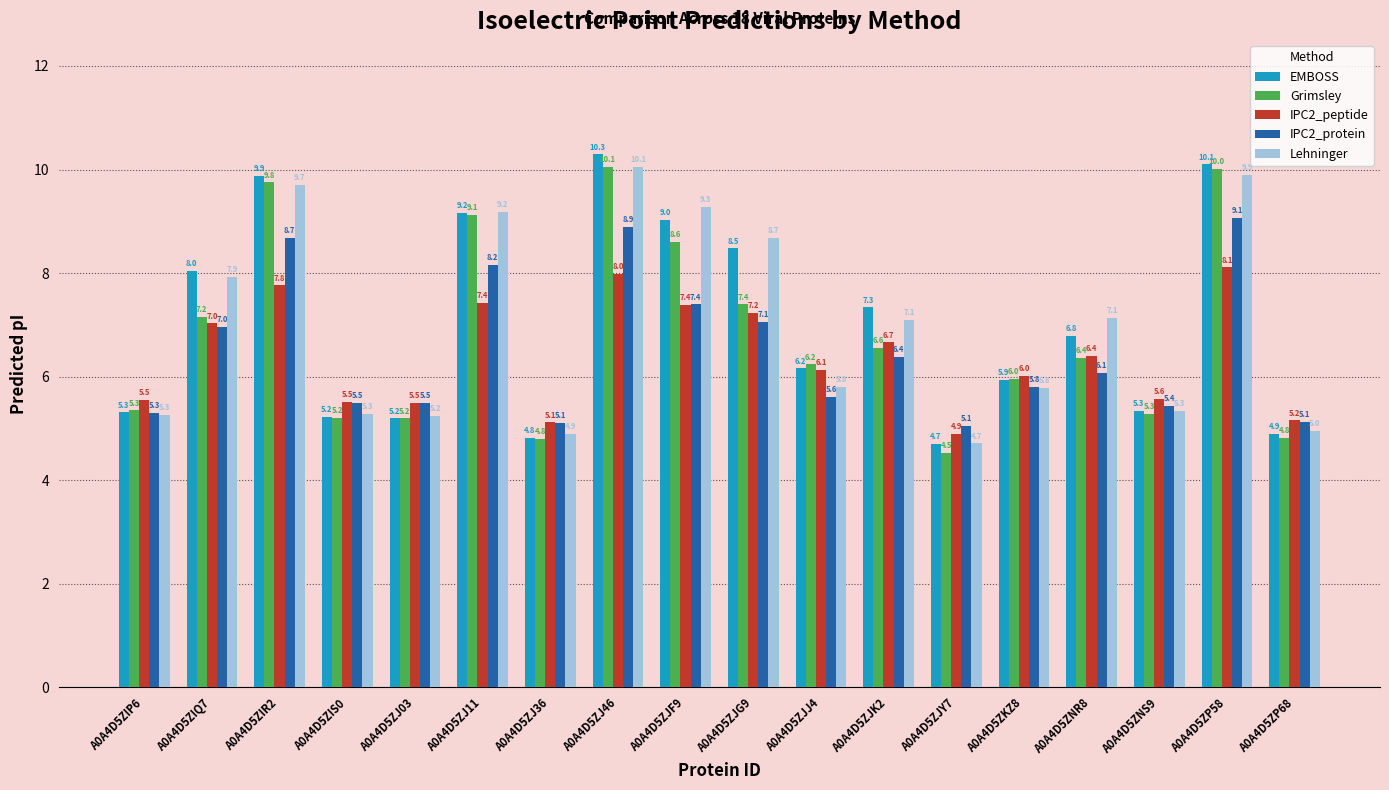

How many data points does each series have?

18